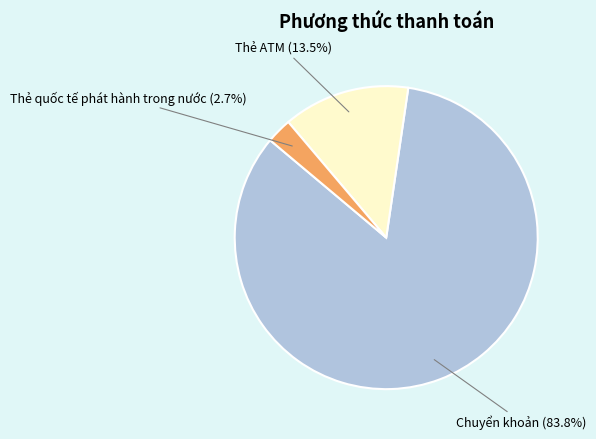

Is the sum of Chuyển khoản (83.8%) and Thẻ quốc tế phát hành trong nước (2.7%) greater than half?

Yes